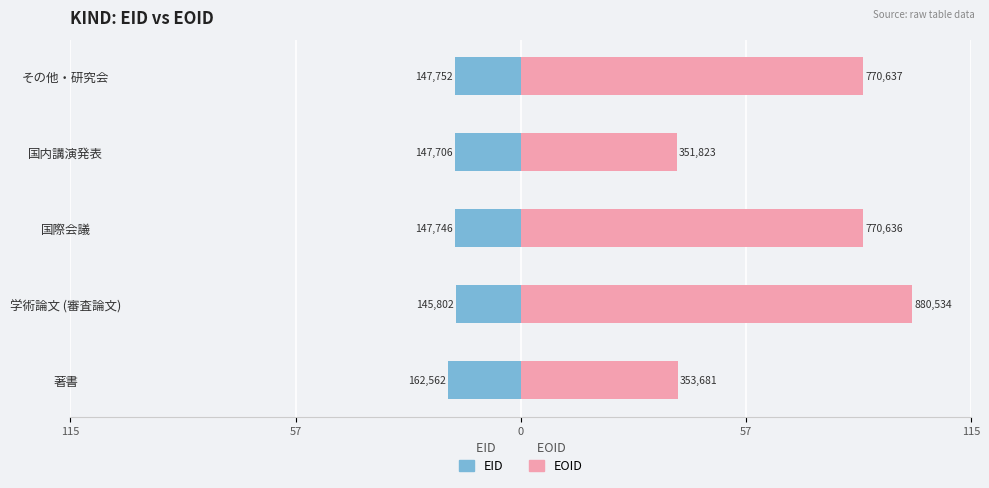

What are all the series names shown in the legend?

EID, EOID